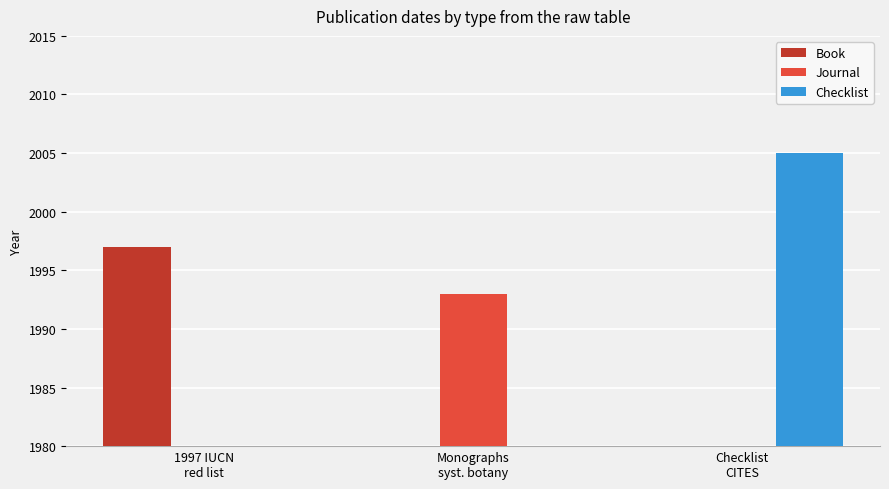

How many groups of bars are there?

3